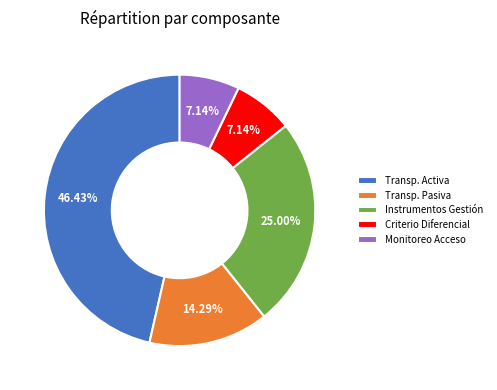

What is the ratio of the value at Transp. Activa to the value at Instrumentos Gestión?

1.9